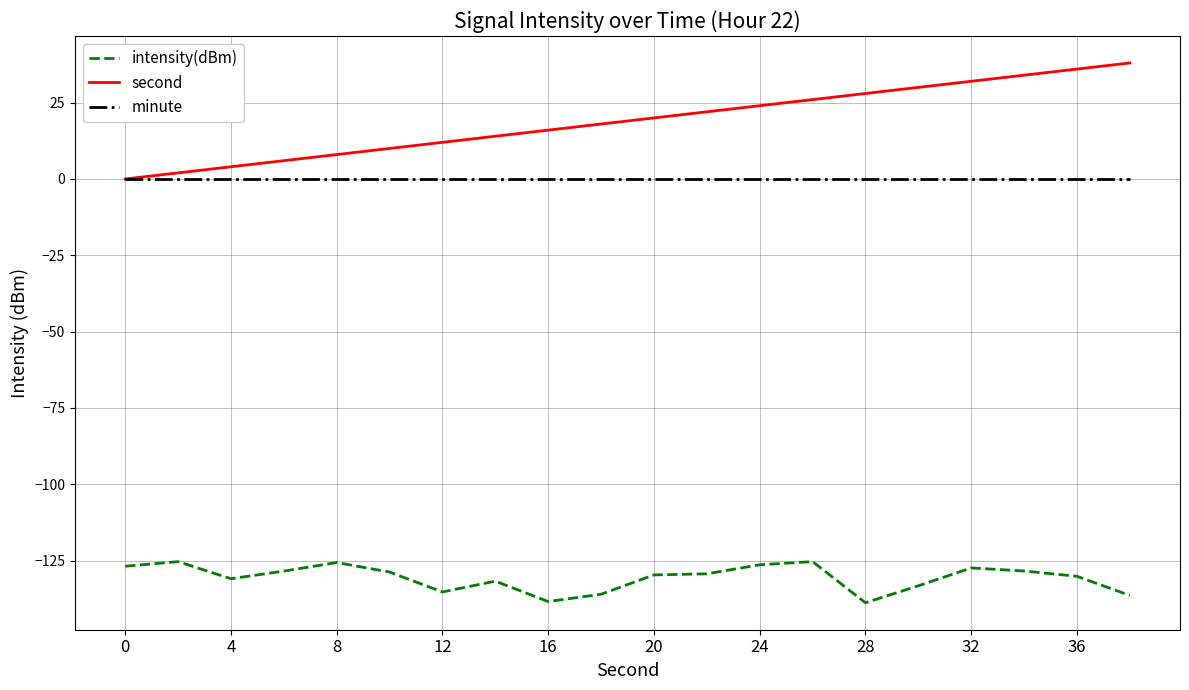

What is the maximum value shown in the chart?

38.0